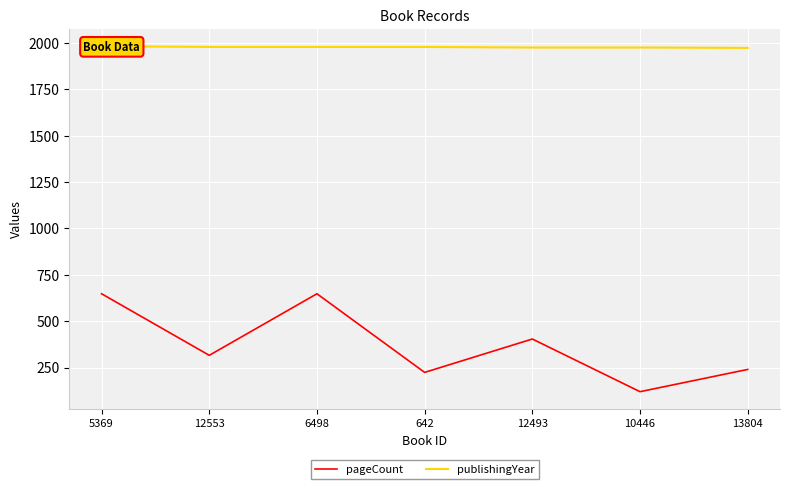

What is the difference between the pageCount values at 12553 and 6498?

332